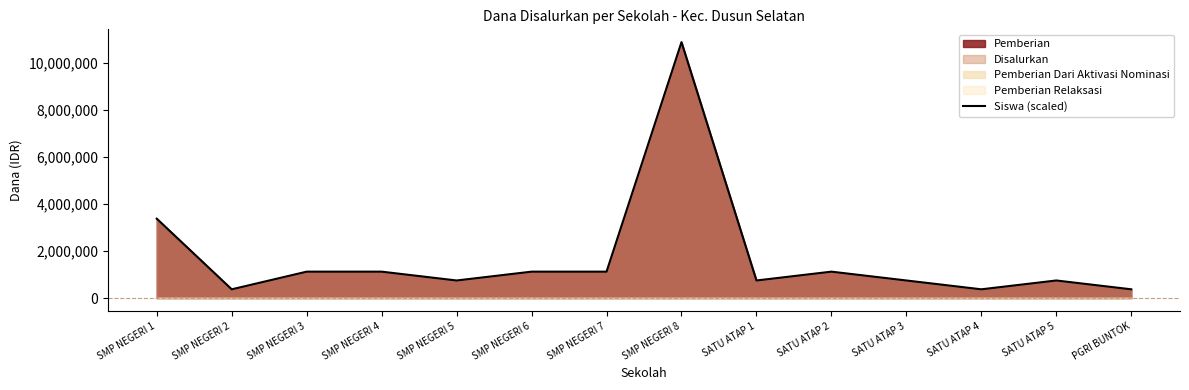

True or false: the data shows 1197786 at SATU ATAP 5.

False